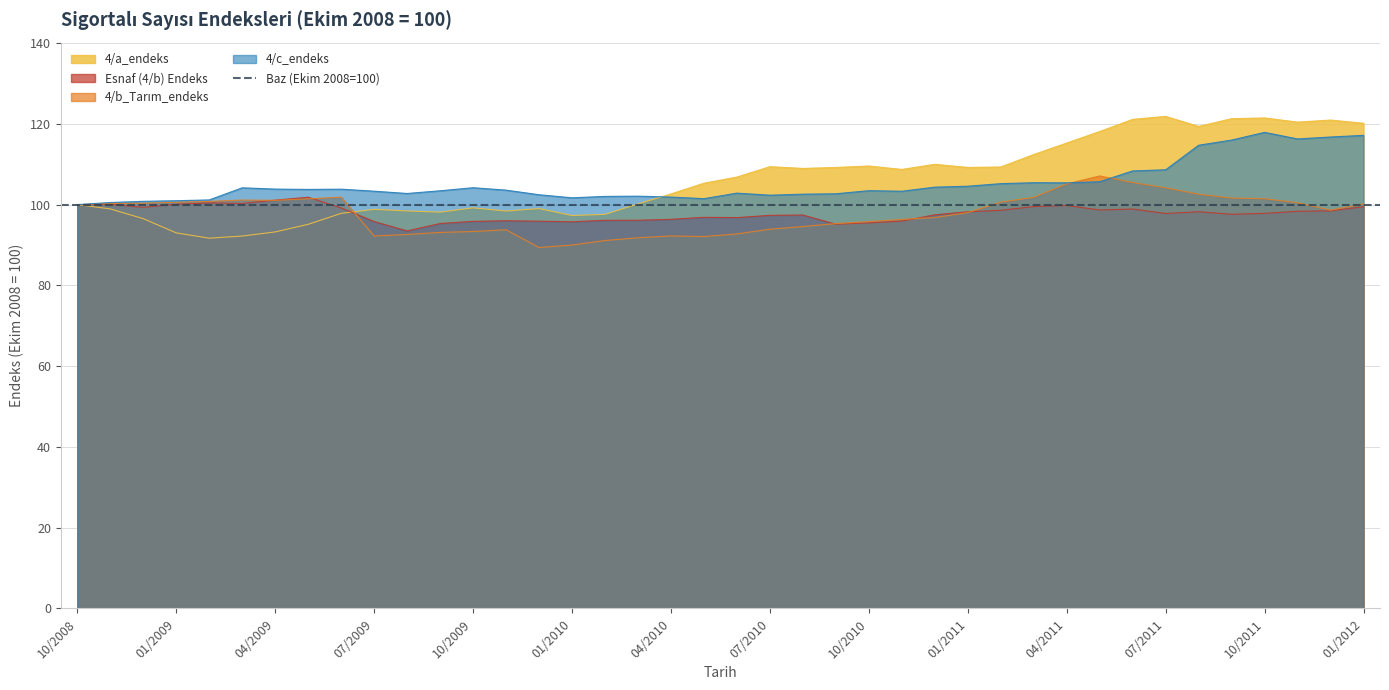

At which label is 4/c_endeks closest to 108?

2011-06